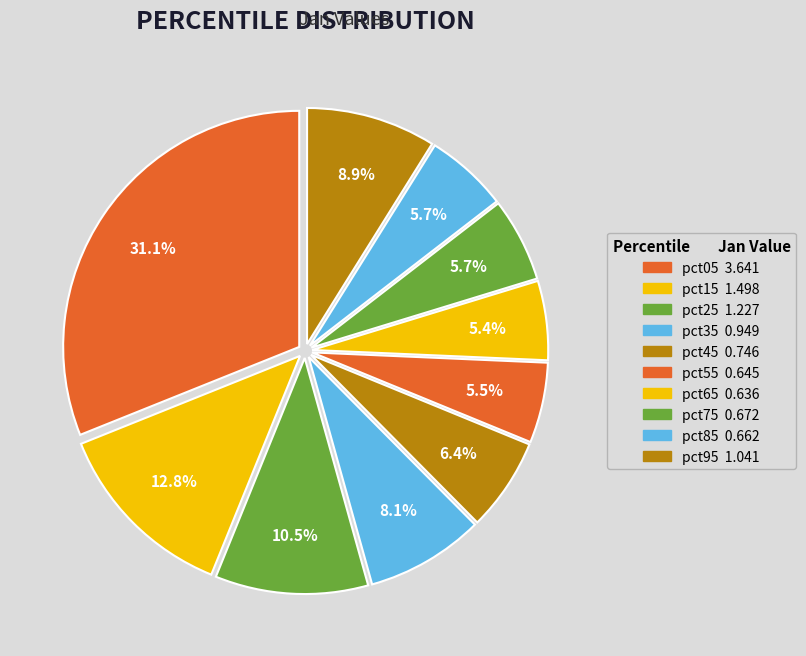

How many slices are in this pie chart?

10